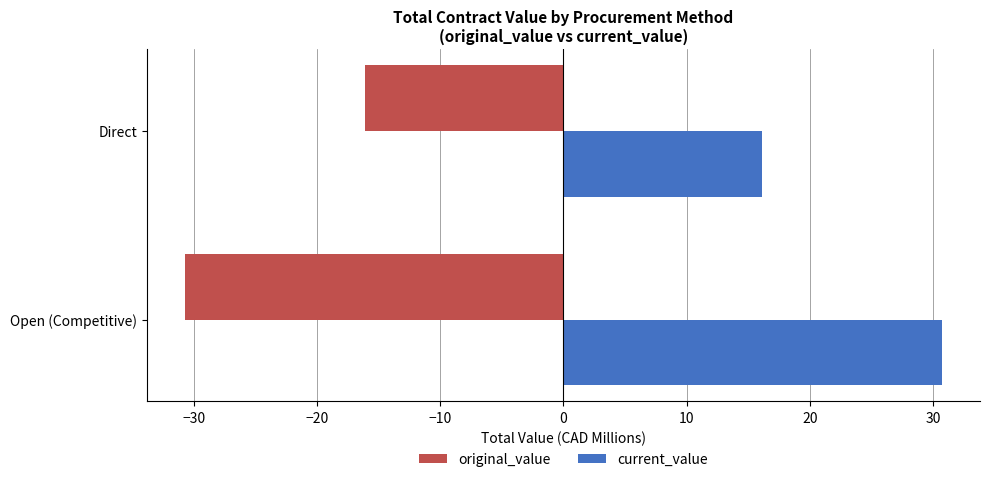

What is the difference between the original_value values at Direct and Open (Competitive)?

14.6